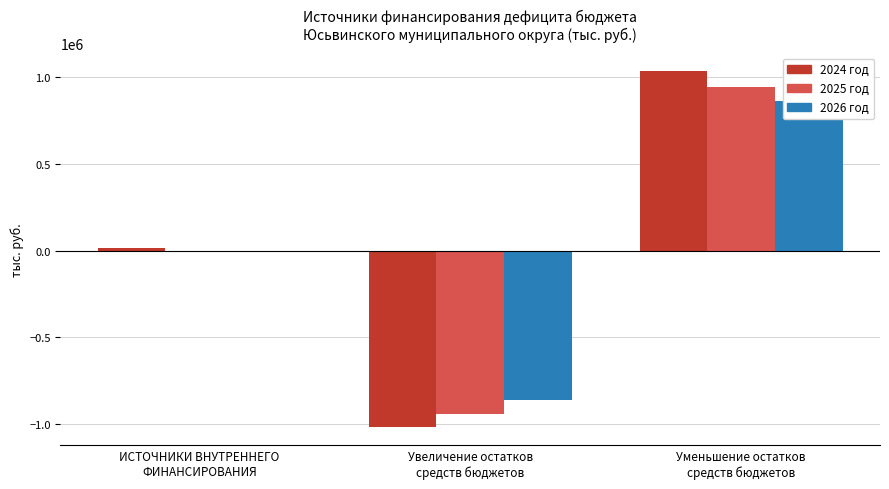

Which series has the widest spread of values?

2024 год